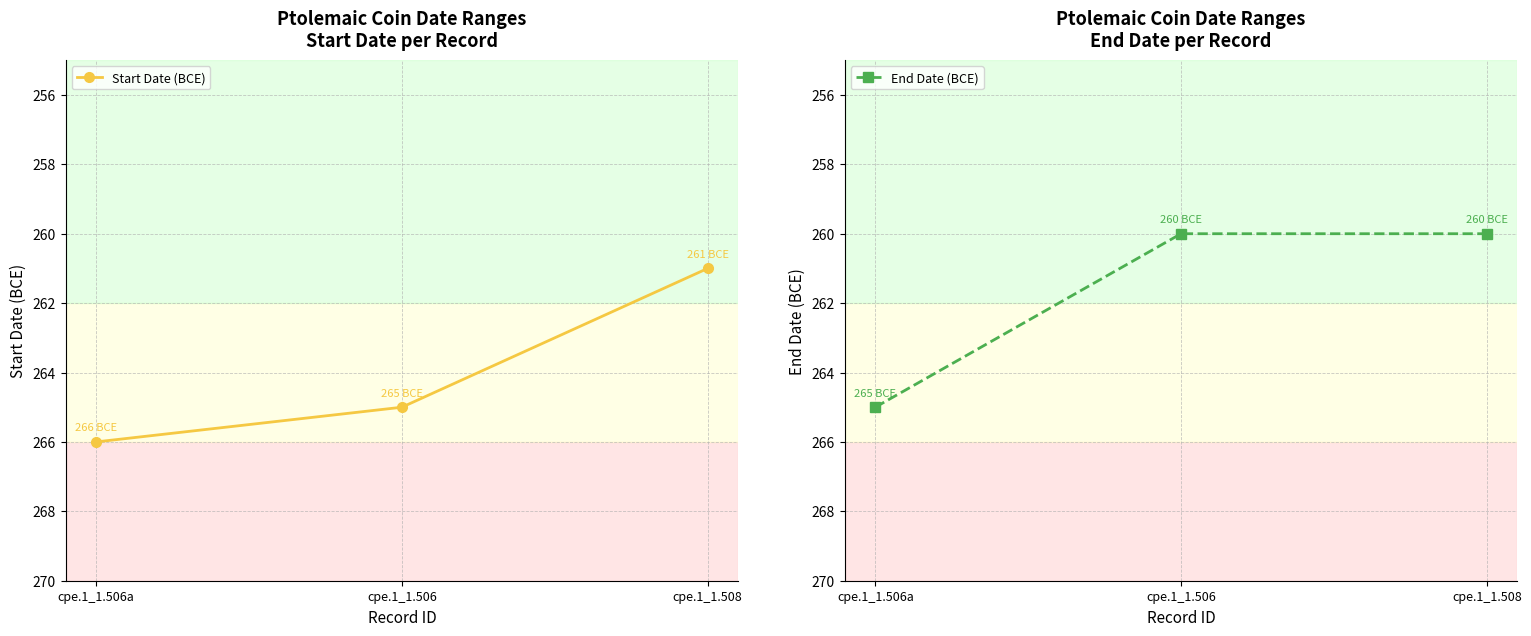

Rank the series by their maximum value, from highest to lowest.

End Date (BCE), Start Date (BCE)